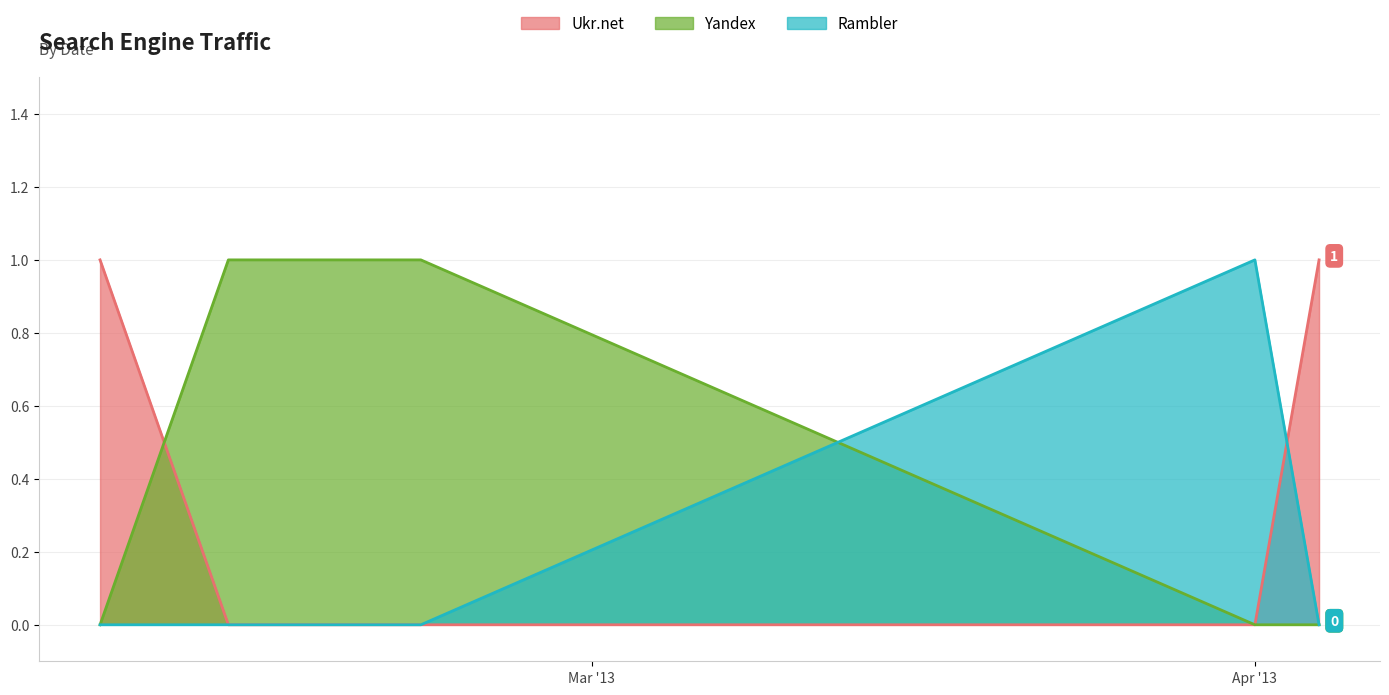

The value of Ukr.net at 2013-02-21 is 0. True or false?

False